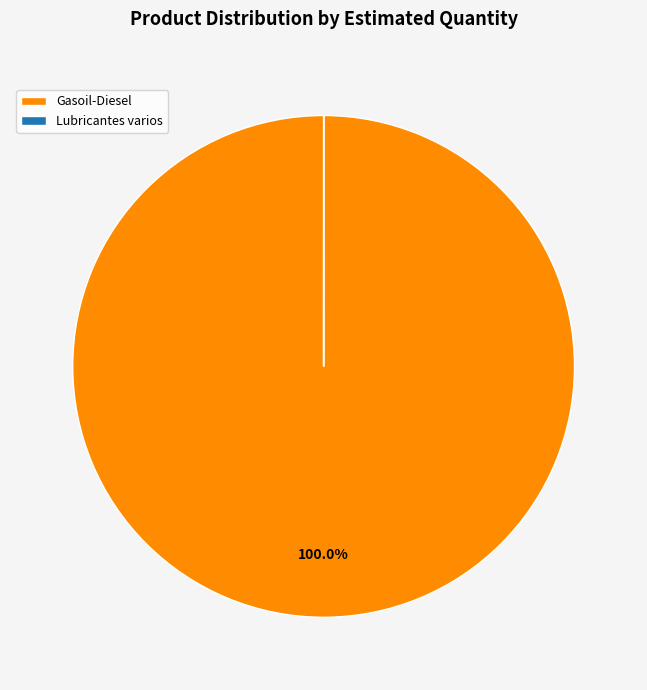

Which category has the biggest portion of the pie?

Gasoil-Diesel